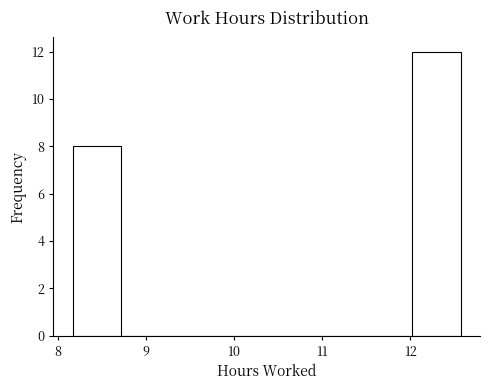

How tall is the bar that spans 12.02 to 12.57 on the x-axis? Neither the bar edges nor the heights are printed on the chart, so give them approximately, as read against the axes.

12